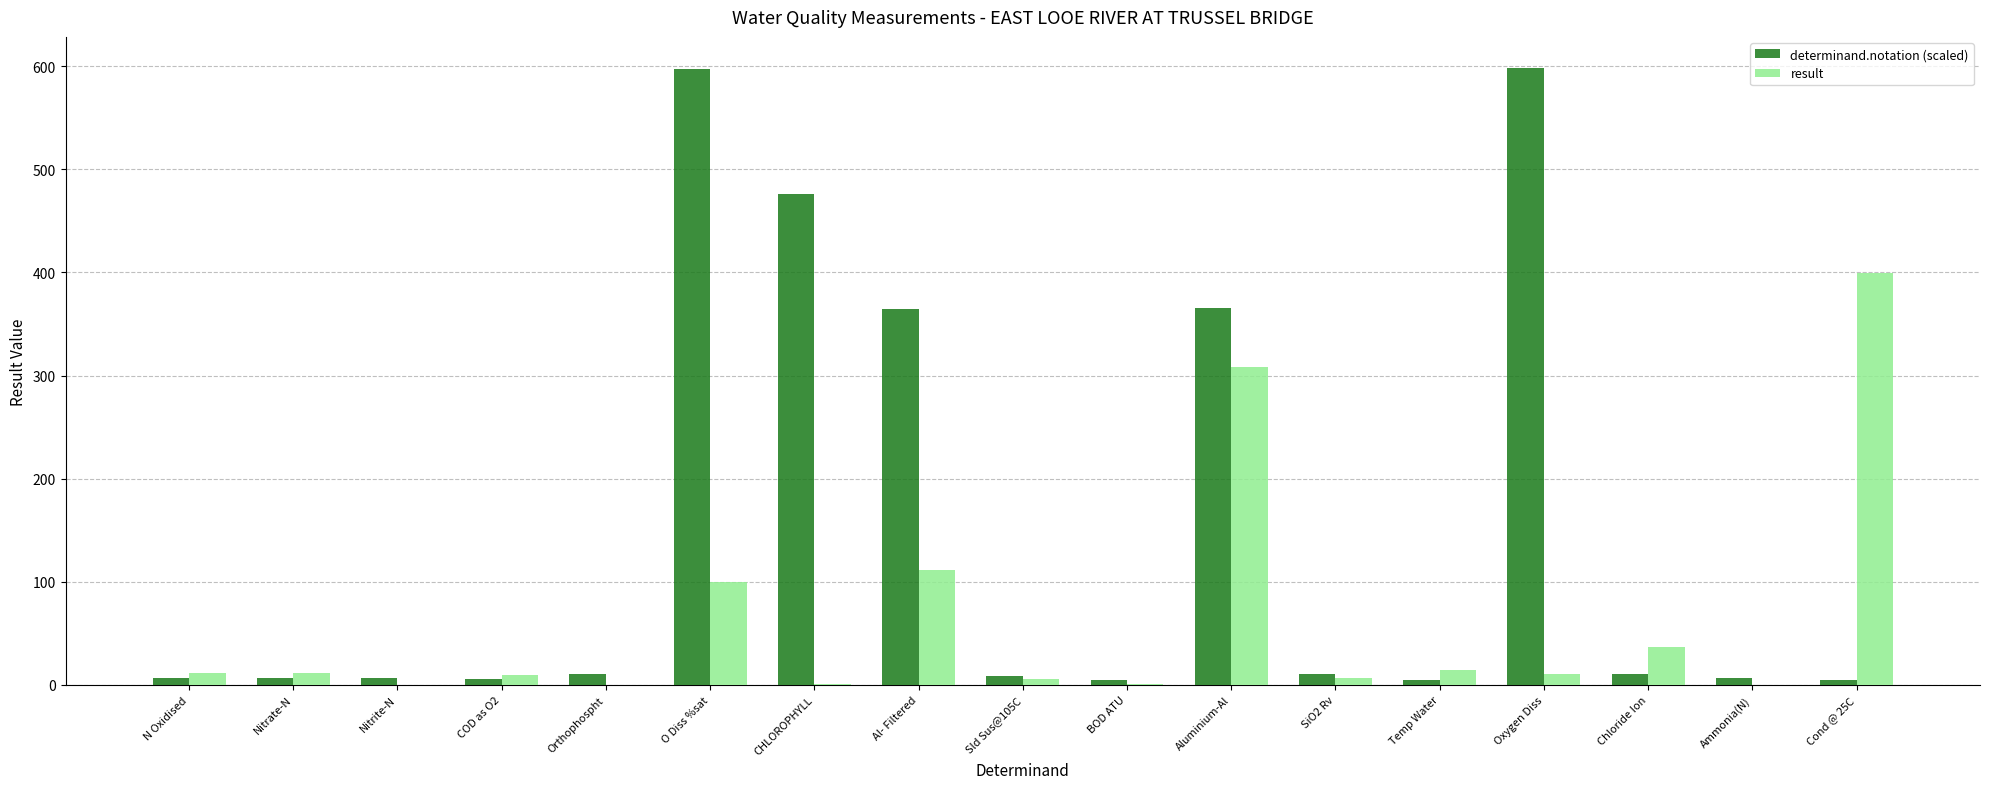

At which category is the sum across all series the highest?

O Diss %sat